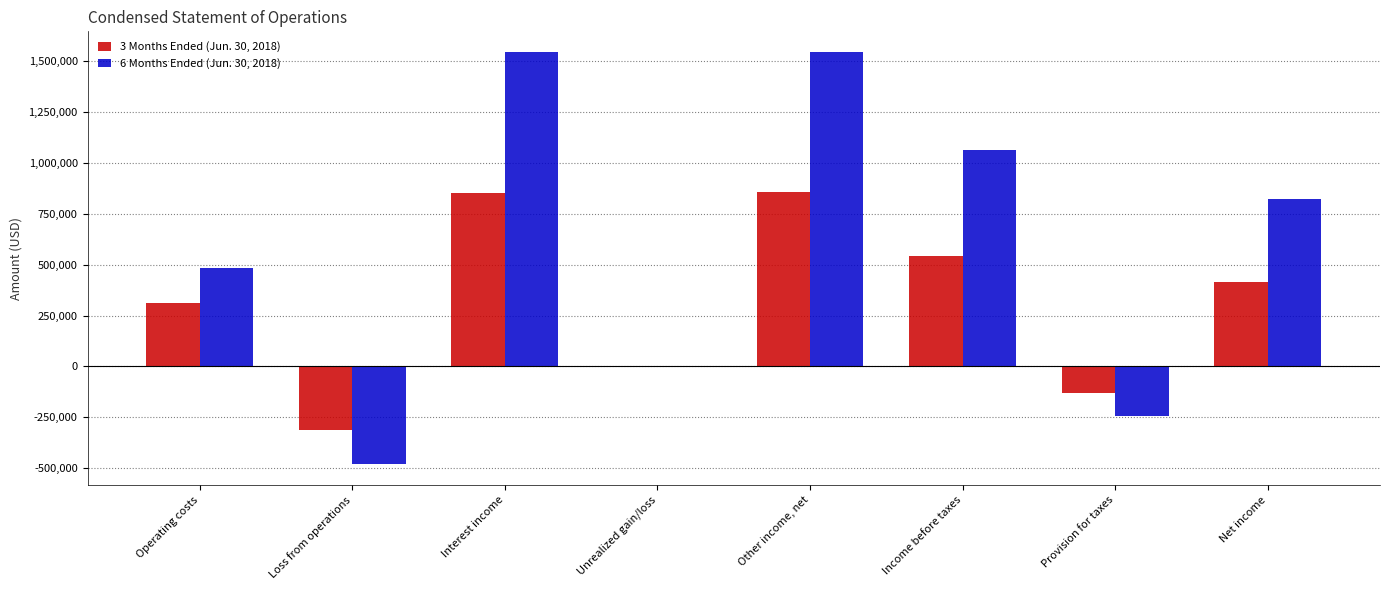

Which series has the largest total across all categories?

6 Months Ended (Jun. 30, 2018)